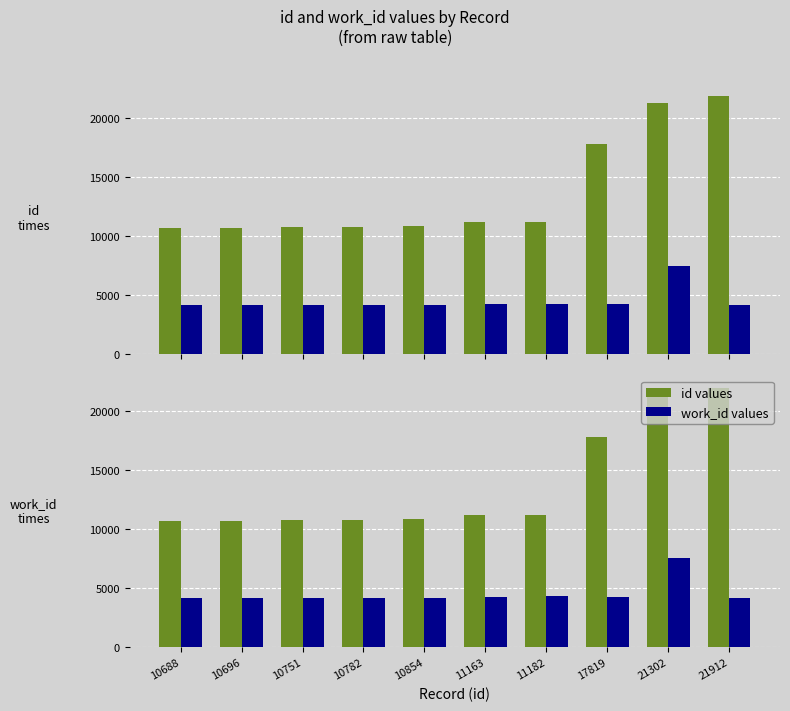

The id series shows 10854 at 10854. True or false?

True